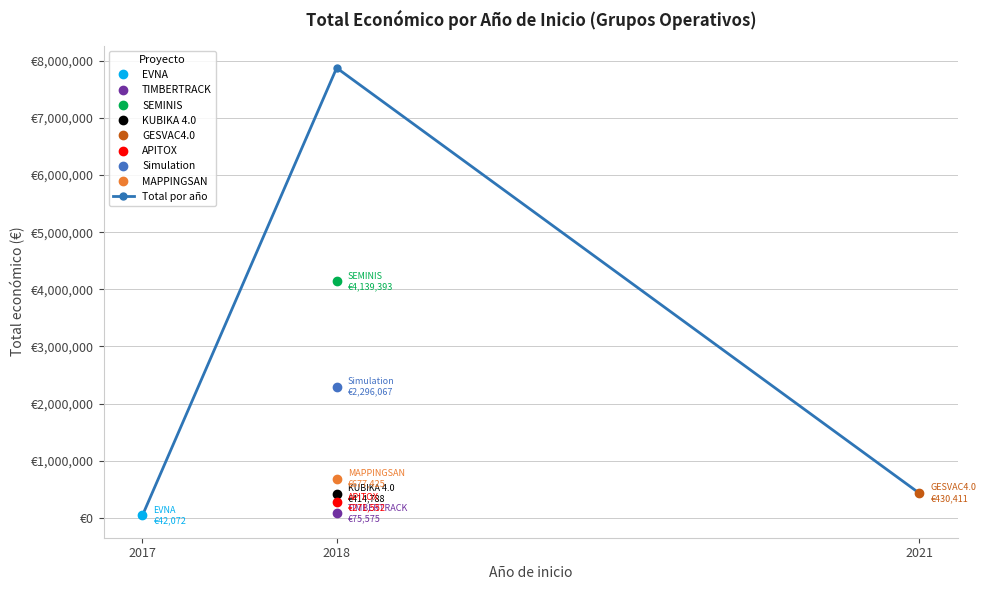

Which has a higher value, 2018 or 2021?

2018